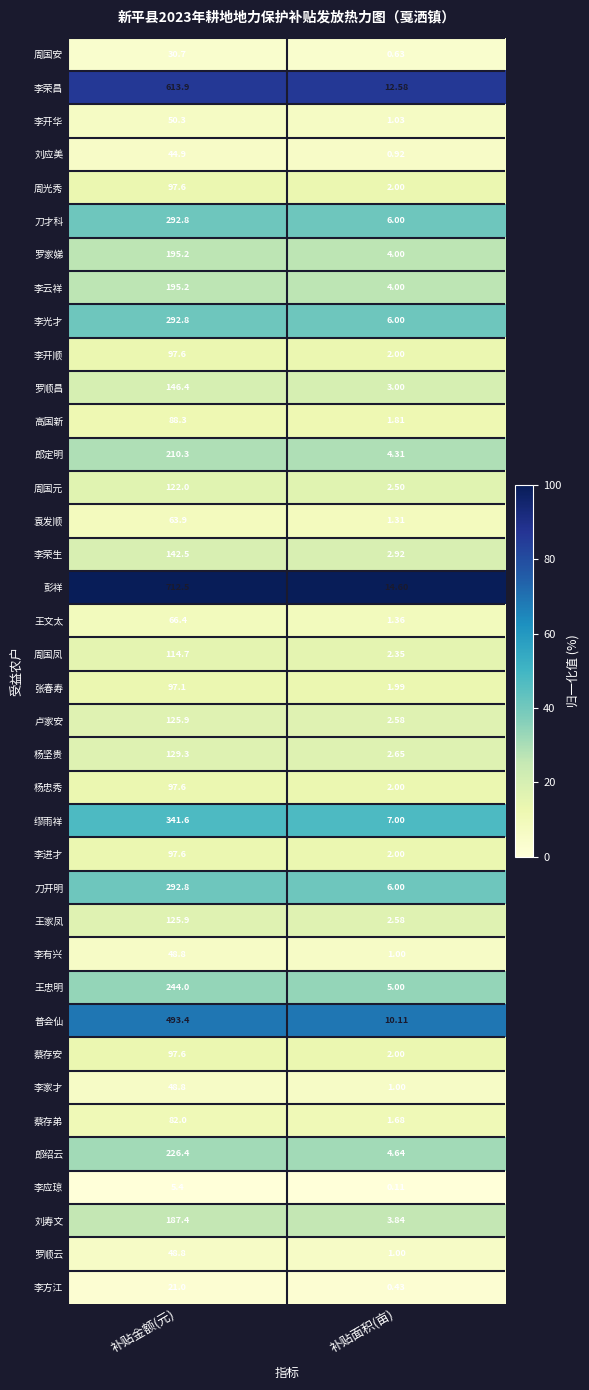

At which category does the chart reach its minimum across all series?

补贴面积(亩)